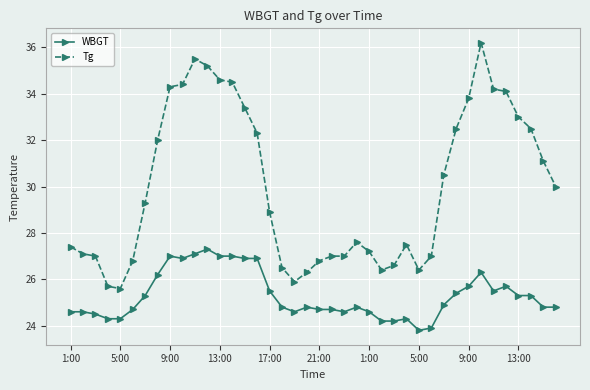

Reading left to right, list all the values displayed in this chart.

WBGT: 24.6	24.6	24.5	24.3	24.3	24.7	25.3	26.2	27.0	26.9	27.1	27.3	27.0	27.0	26.9	26.9	25.5	24.8	24.6	24.8	24.7	24.7	24.6	24.8	24.6	24.2	24.2	24.3	23.8	23.9	24.9	25.4	25.7	26.3	25.5	25.7	25.3	25.3	24.8	24.8
Tg: 27.4	27.1	27.0	25.7	25.6	26.8	29.3	32.0	34.3	34.4	35.5	35.2	34.6	34.5	33.4	32.3	28.9	26.5	25.9	26.3	26.8	27.0	27.0	27.6	27.2	26.4	26.6	27.5	26.4	27.0	30.5	32.5	33.8	36.2	34.2	34.1	33.0	32.5	31.1	30.0